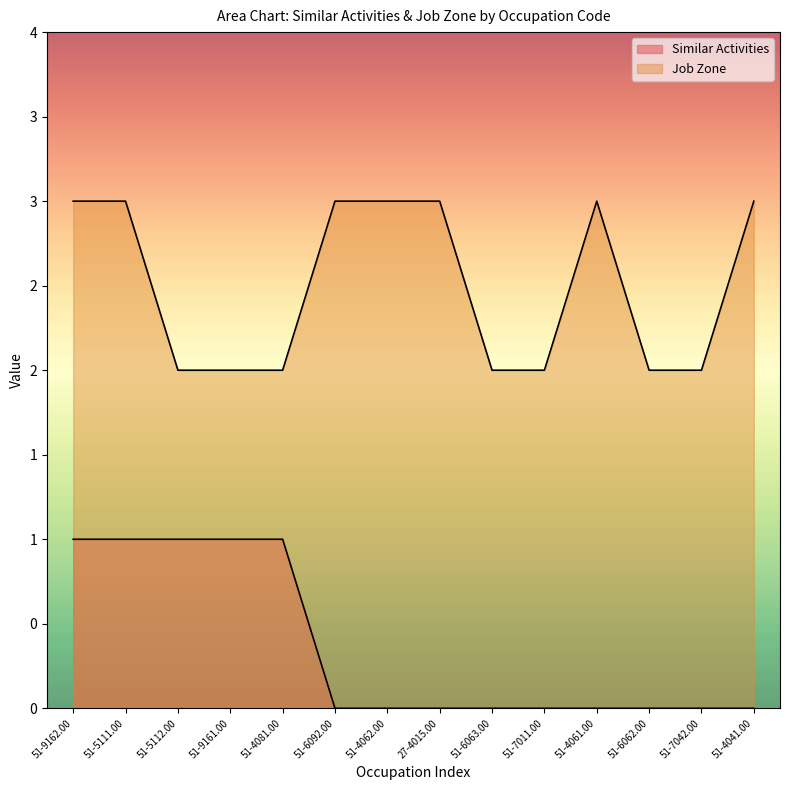

Which has a higher value, 51-6092.00 or 51-6062.00?

51-6092.00